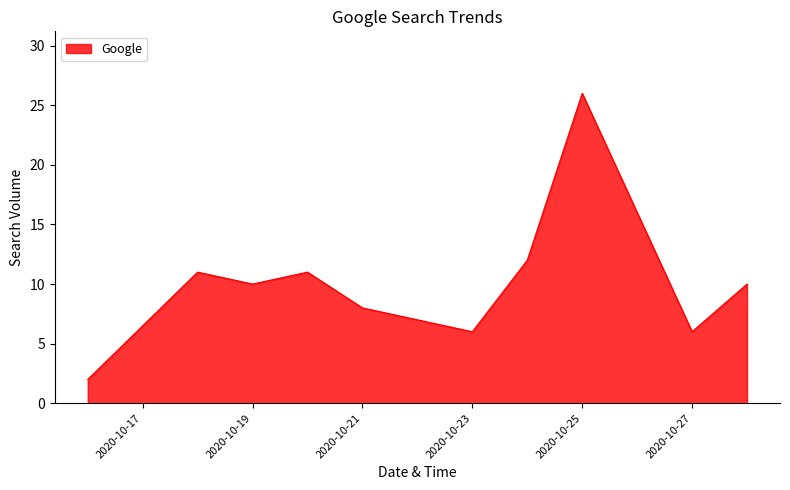

What is the sum of all values?

109